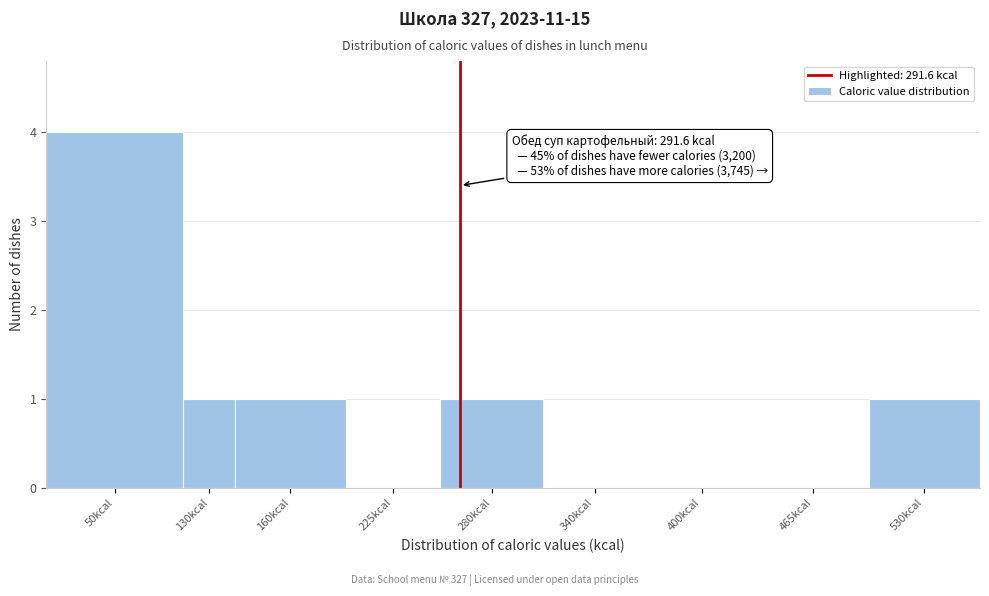

Reading right to left, transcribe all the data shown in this chart.

530kcal=1	465kcal=0	400kcal=0	340kcal=0	280kcal=1	225kcal=0	160kcal=1	130kcal=1	50kcal=4